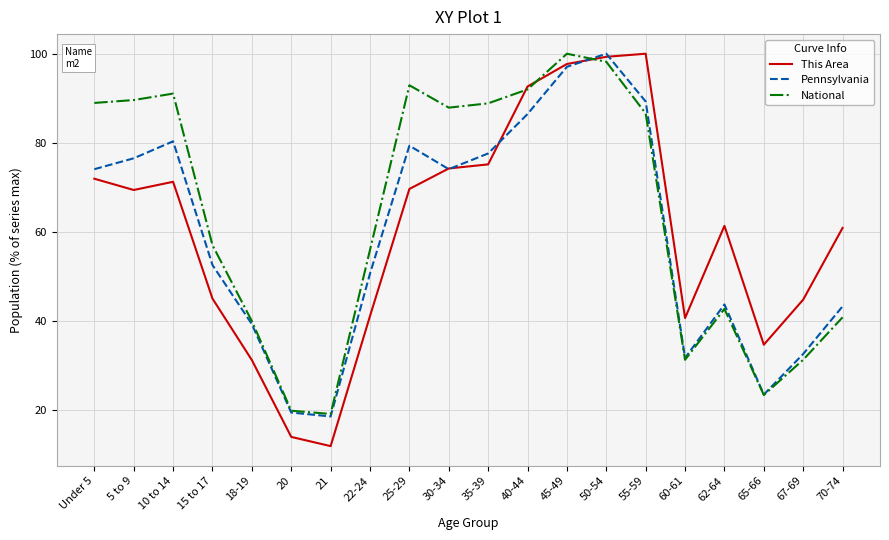

Which series has the widest spread of values?

This Area